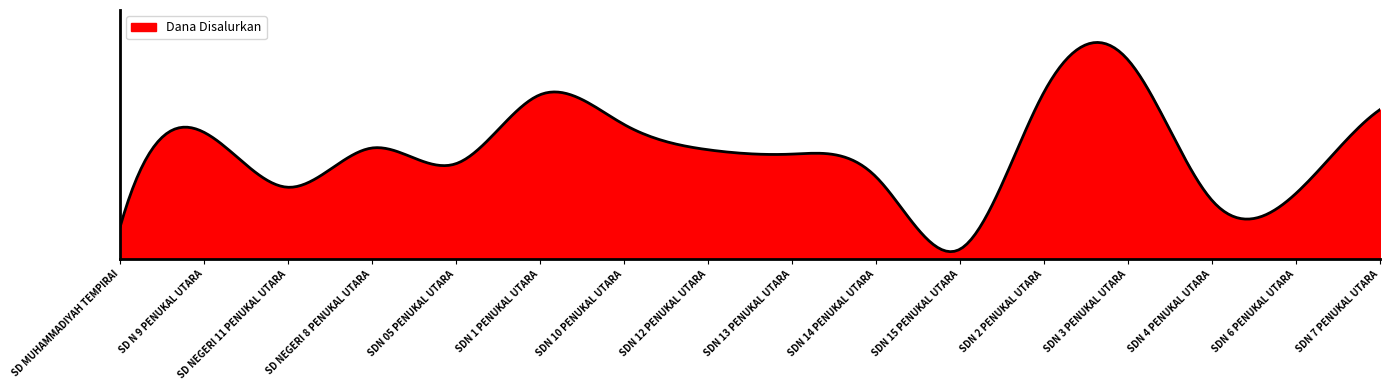

At which category does the data reach its first local valley?

SD NEGERI 11 PENUKAL UTARA